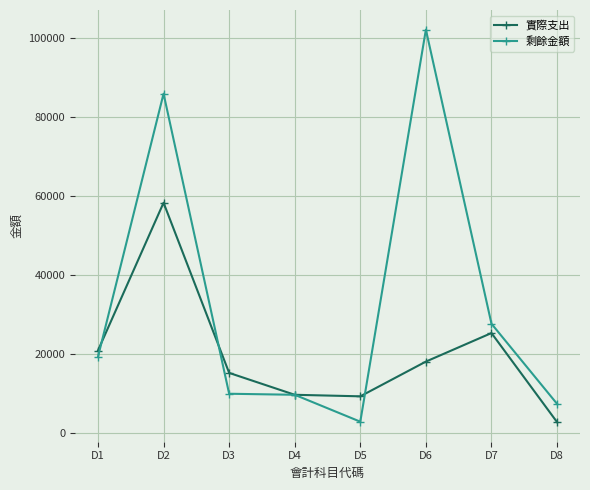

List the series in order of their overall mean, lowest first.

實際支出, 剩餘金額